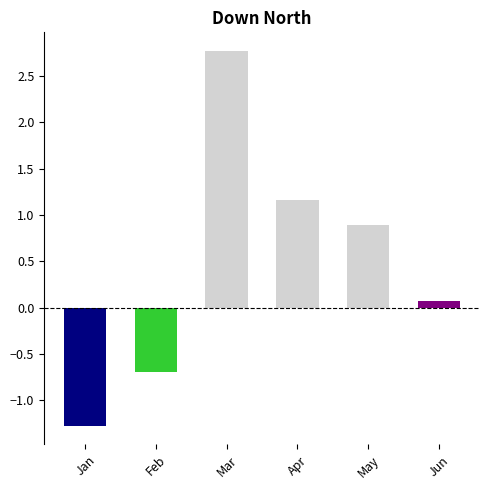

Reading left to right, extract all data points from this chart.

Jan=-1.3	Feb=-0.7	Mar=2.8	Apr=1.2	May=0.9	Jun=0.1